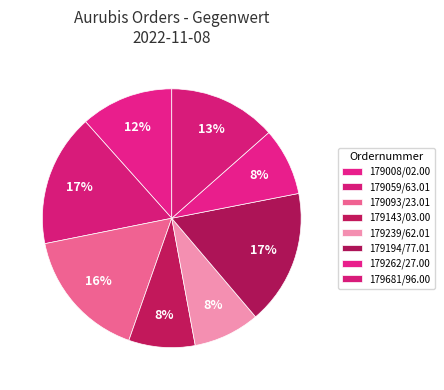

Is it true that 179194/77.01 is 17% of the pie?

True